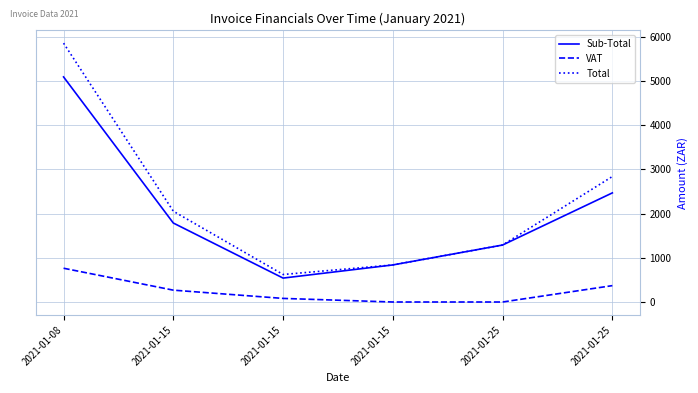

What is the sum of the Total values at 2021-01-15 and 2021-01-15?

2892.2